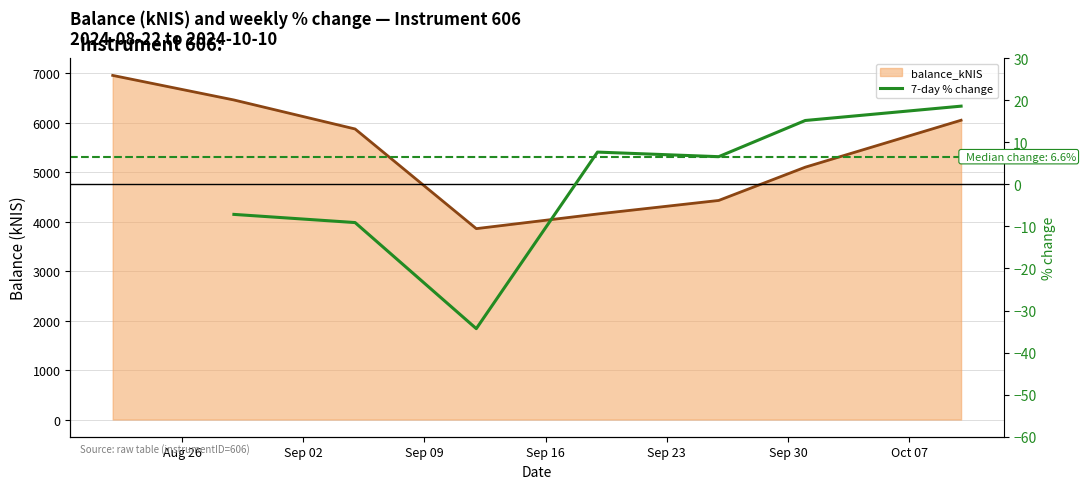

At which label does 7-day % change first exceed 6?

Sep 23